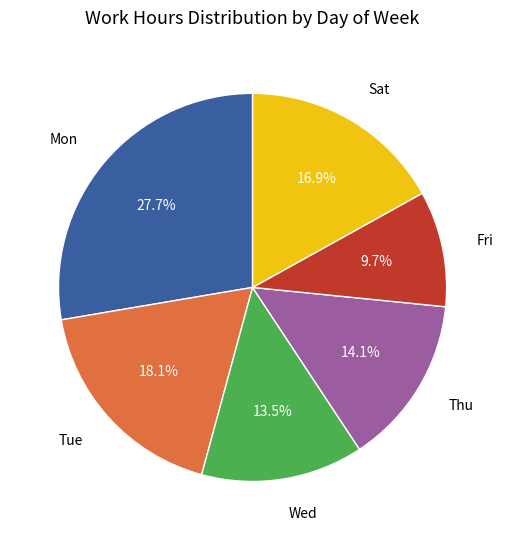

Which category has the smallest portion of the pie?

Fri